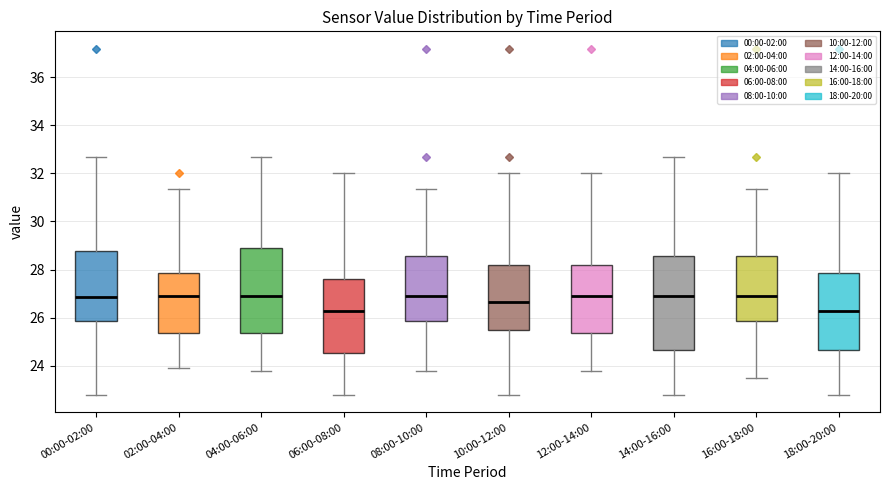

Reading left to right, transcribe this box plot: for each box, give where its median line is, the range the box spans, and where its two whiskers end, as read against the y-axis. The values are not printed on the chart, so give them approximately, as read against the axis.

00:00-02:00: median 26.8, box 25.8 to 28.8, whiskers 22.8 to 32.8
02:00-04:00: median 27.0, box 25.4 to 27.8, whiskers 24.0 to 31.4
04:00-06:00: median 27.0, box 25.4 to 29.0, whiskers 23.8 to 32.8
06:00-08:00: median 26.2, box 24.6 to 27.6, whiskers 22.8 to 32.0
08:00-10:00: median 27.0, box 25.8 to 28.6, whiskers 23.8 to 31.4
10:00-12:00: median 26.6, box 25.6 to 28.2, whiskers 22.8 to 32.0
12:00-14:00: median 27.0, box 25.4 to 28.2, whiskers 23.8 to 32.0
14:00-16:00: median 27.0, box 24.6 to 28.6, whiskers 22.8 to 32.8
16:00-18:00: median 27.0, box 25.8 to 28.6, whiskers 23.6 to 31.4
18:00-20:00: median 26.2, box 24.6 to 27.8, whiskers 22.8 to 32.0